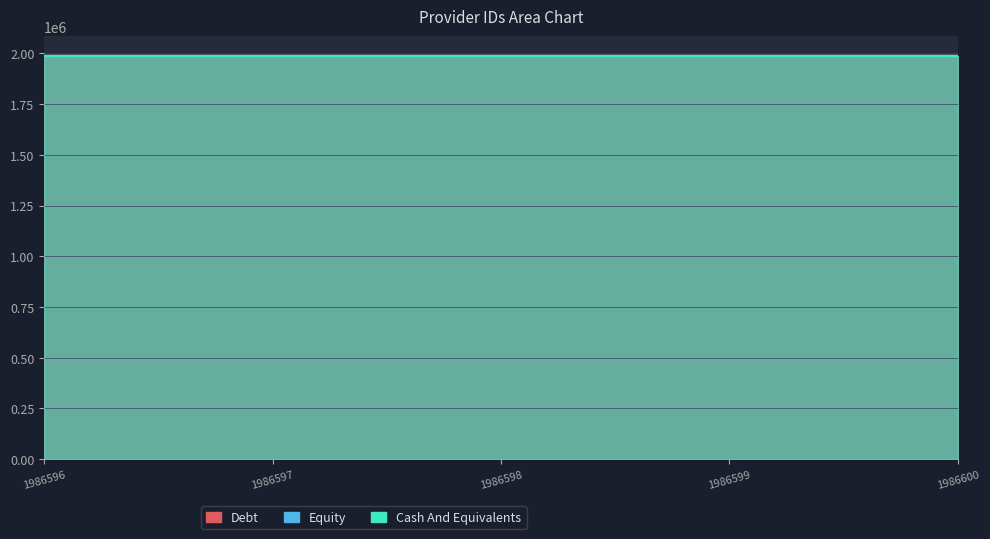

The value of Debt at 1986597 is 3485849. True or false?

False